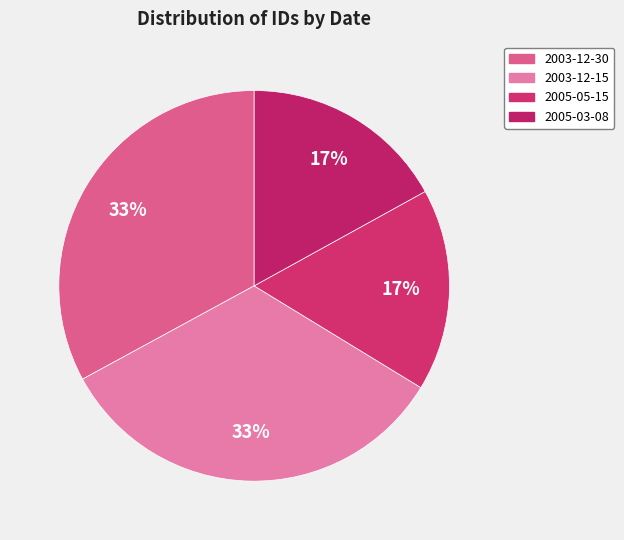

How many slices are in this pie chart?

4